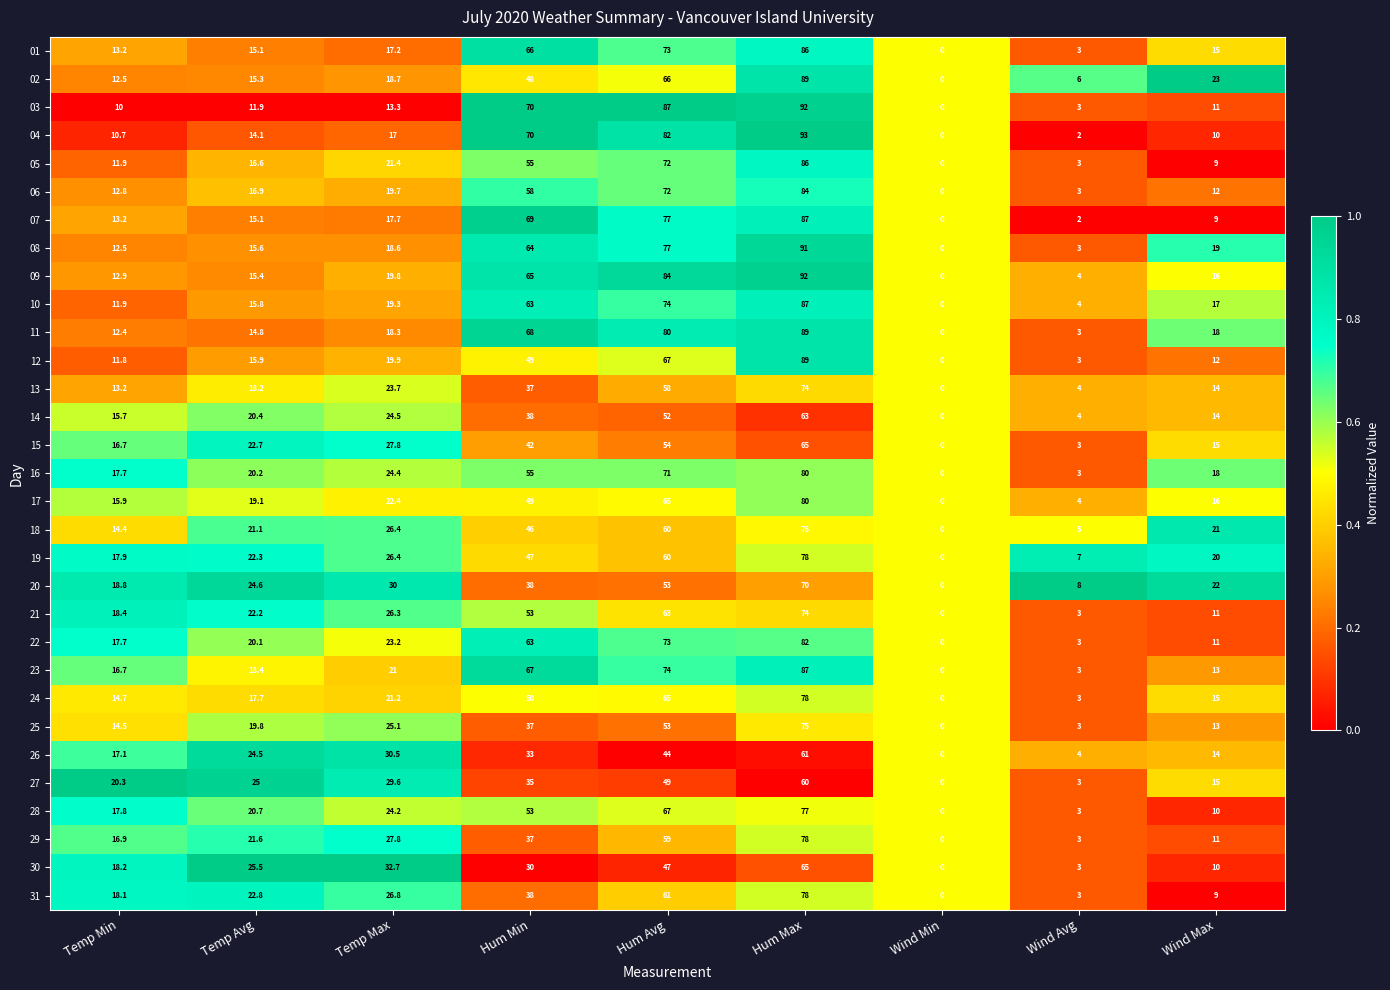

What is the difference between the second highest and minimum values in the 13 series?

58.0